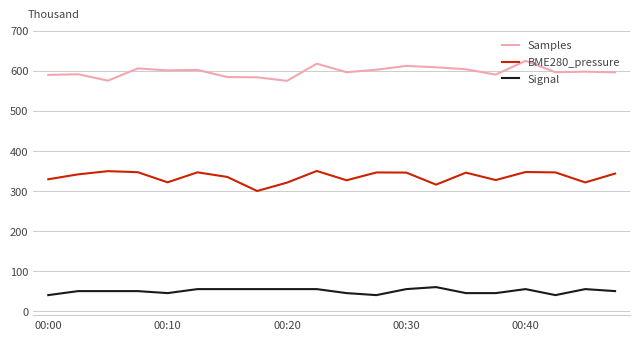

Rank the series by their average value, from highest to lowest.

Samples, BME280_pressure, Signal